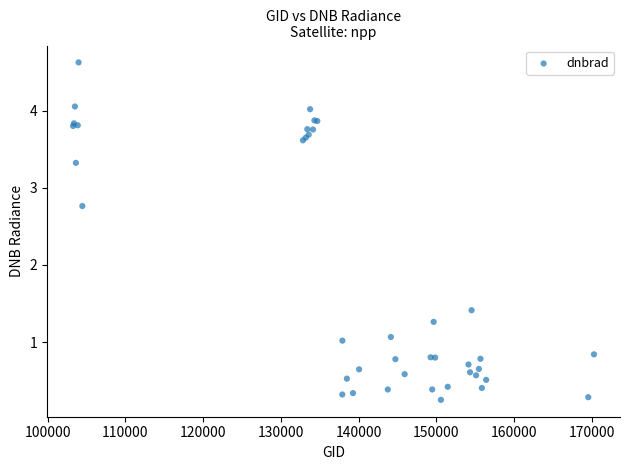

What Y value in the scatter plot is closest to 2?

1.4